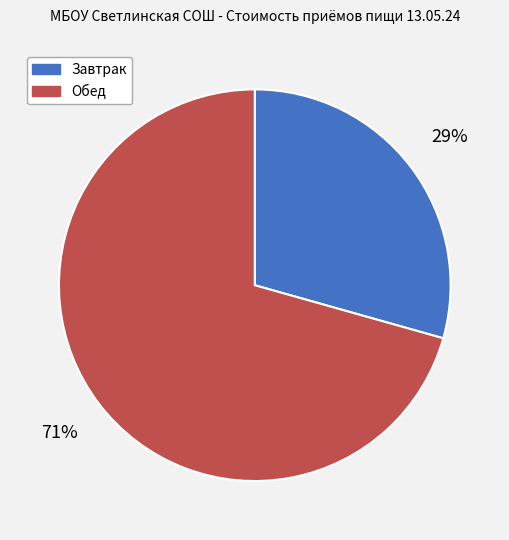

To the nearest percent, what portion does Обед represent?

71%